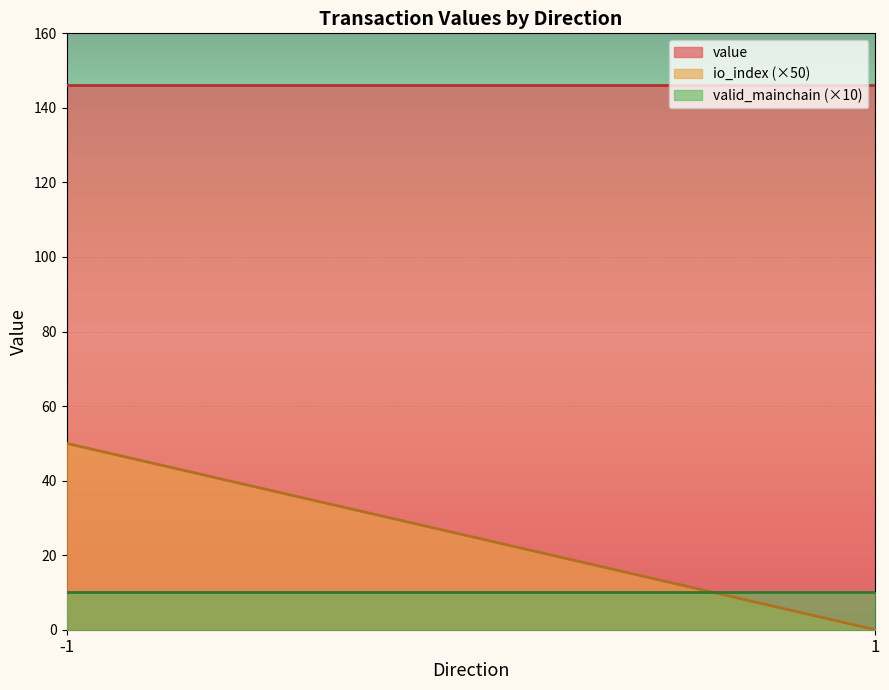

Which series has the largest range (max minus min)?

io_index